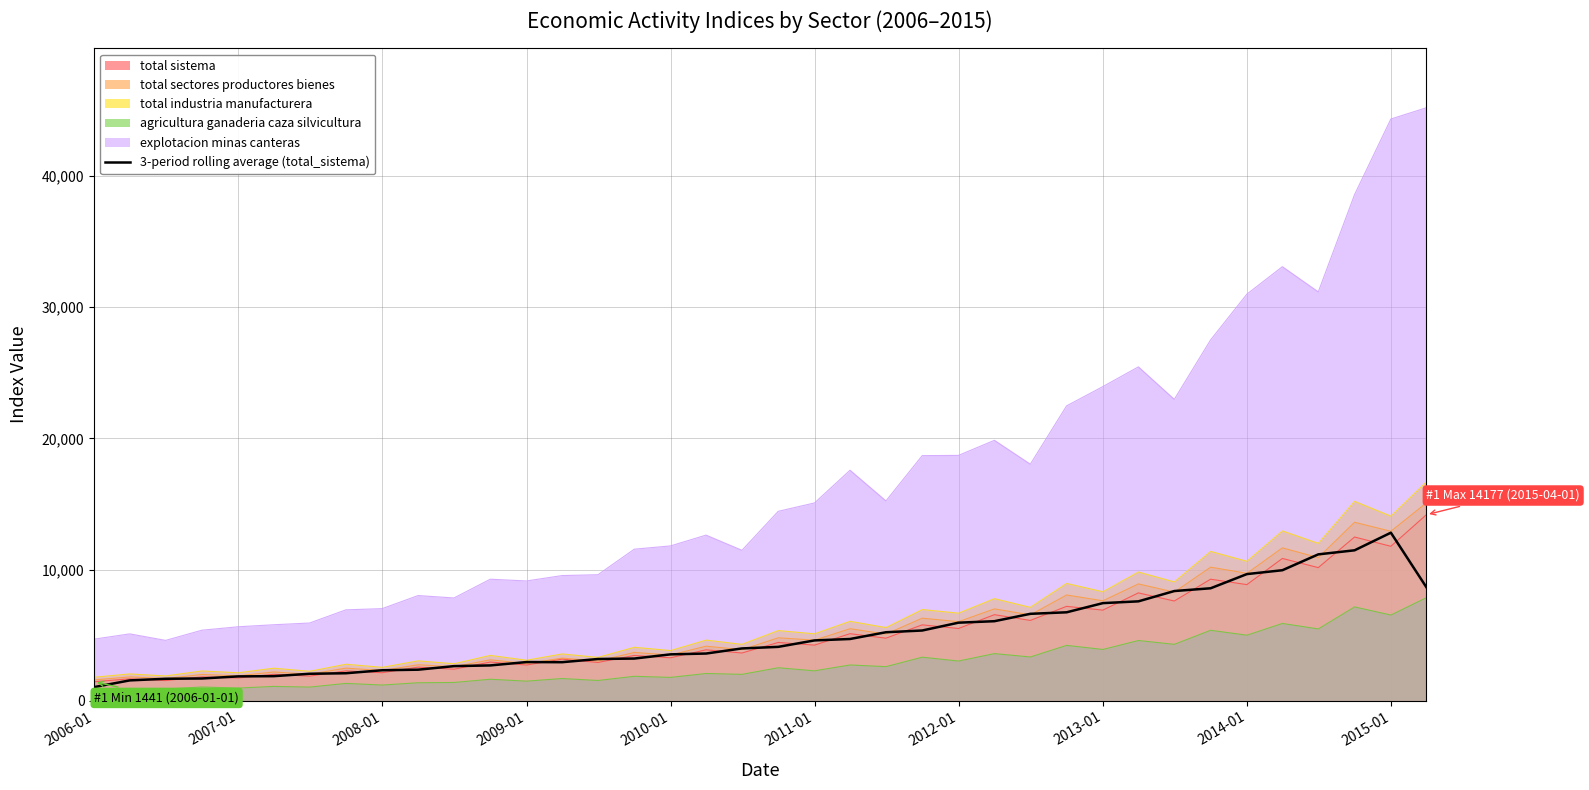

How many series are shown in this chart?

6